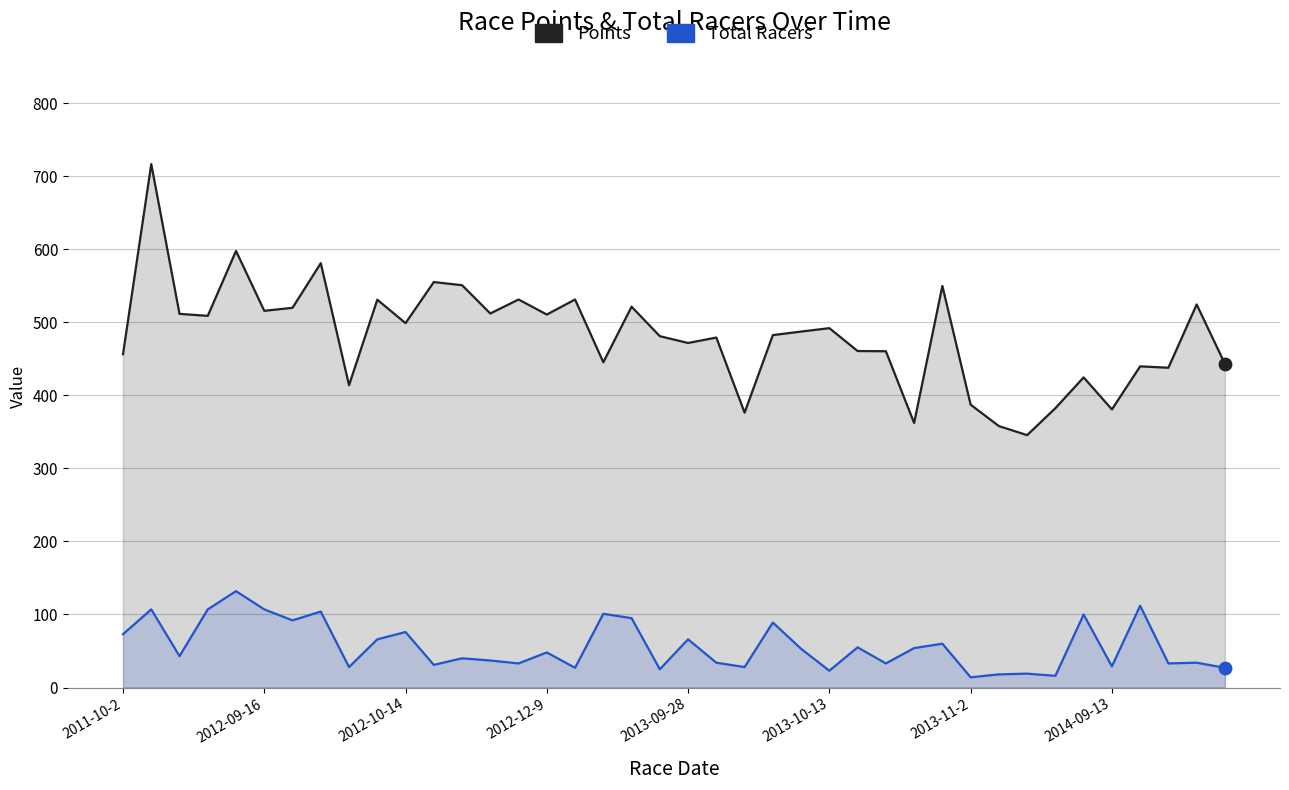

Which series has the largest total across all categories?

Points